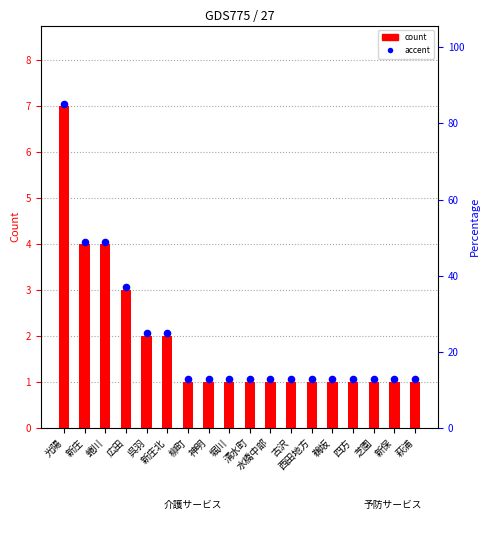

Which series has the largest Y range (max minus min)?

count